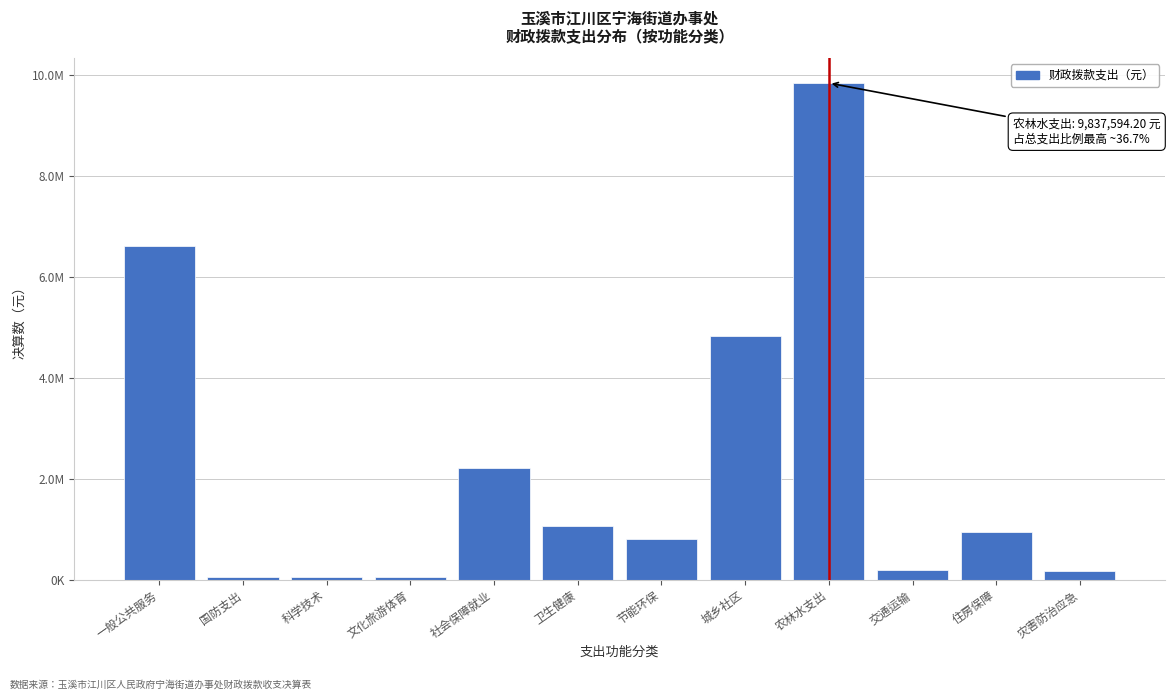

Are the bars horizontal?

No